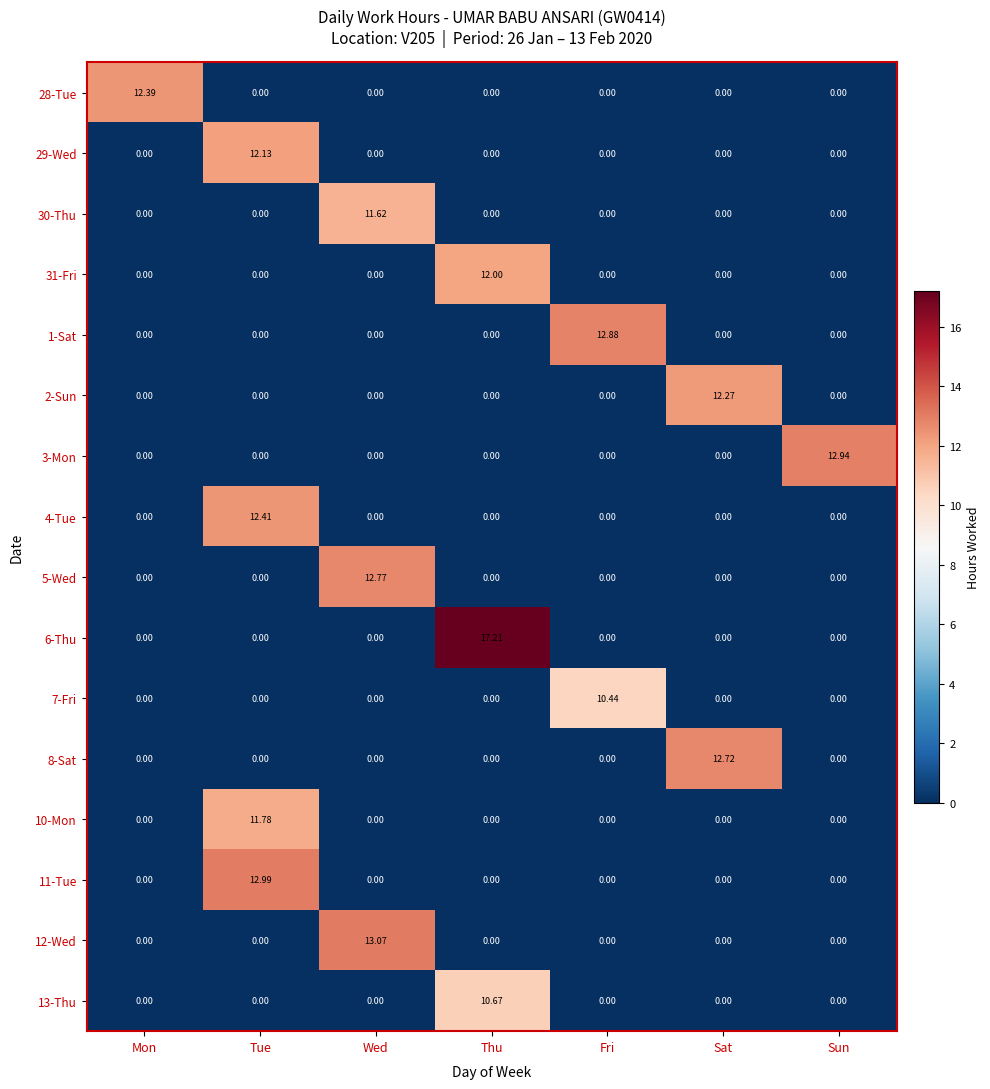

At which category is the sum across all series the highest?

Tue